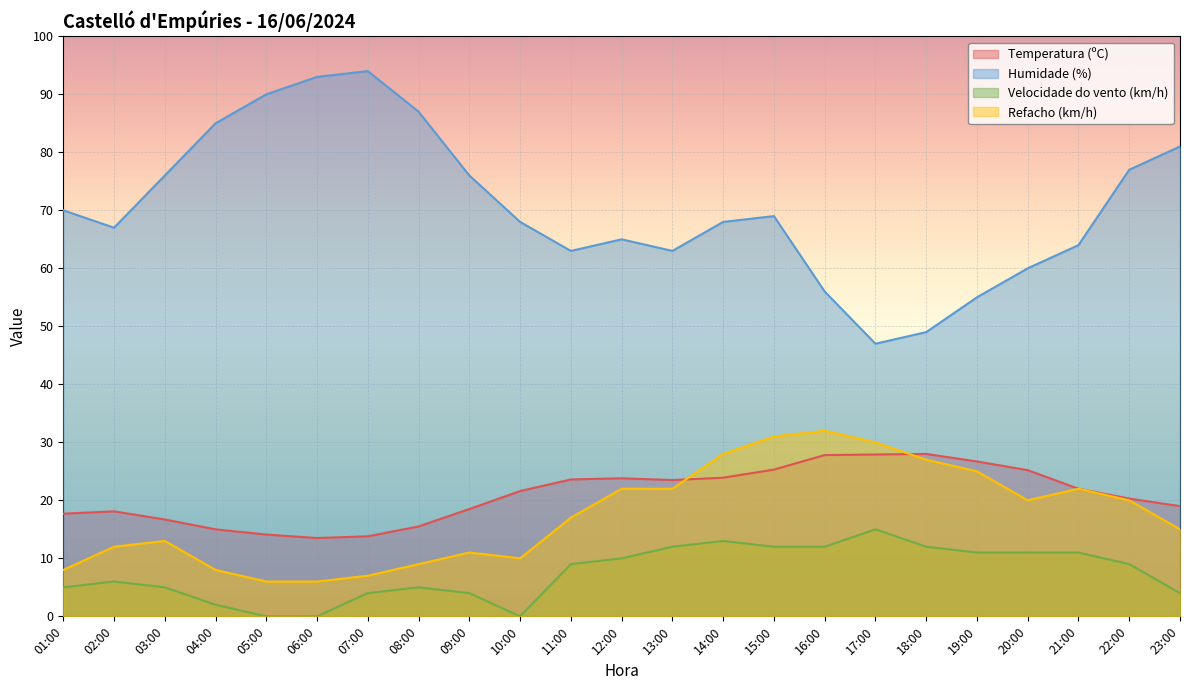

Which series has the largest total across all categories?

Humidade (%)